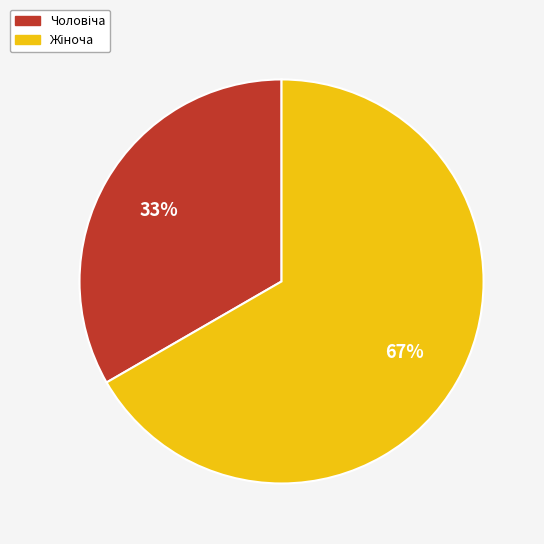

Does any single category account for the majority?

Yes